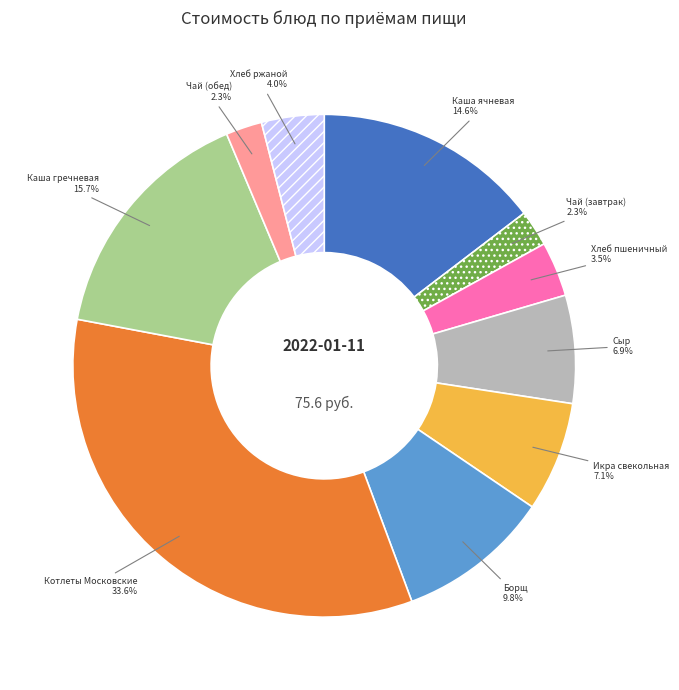

Approximately how many times larger is the value at Чай (завтрак) compared to Икра свекольная?

0.3